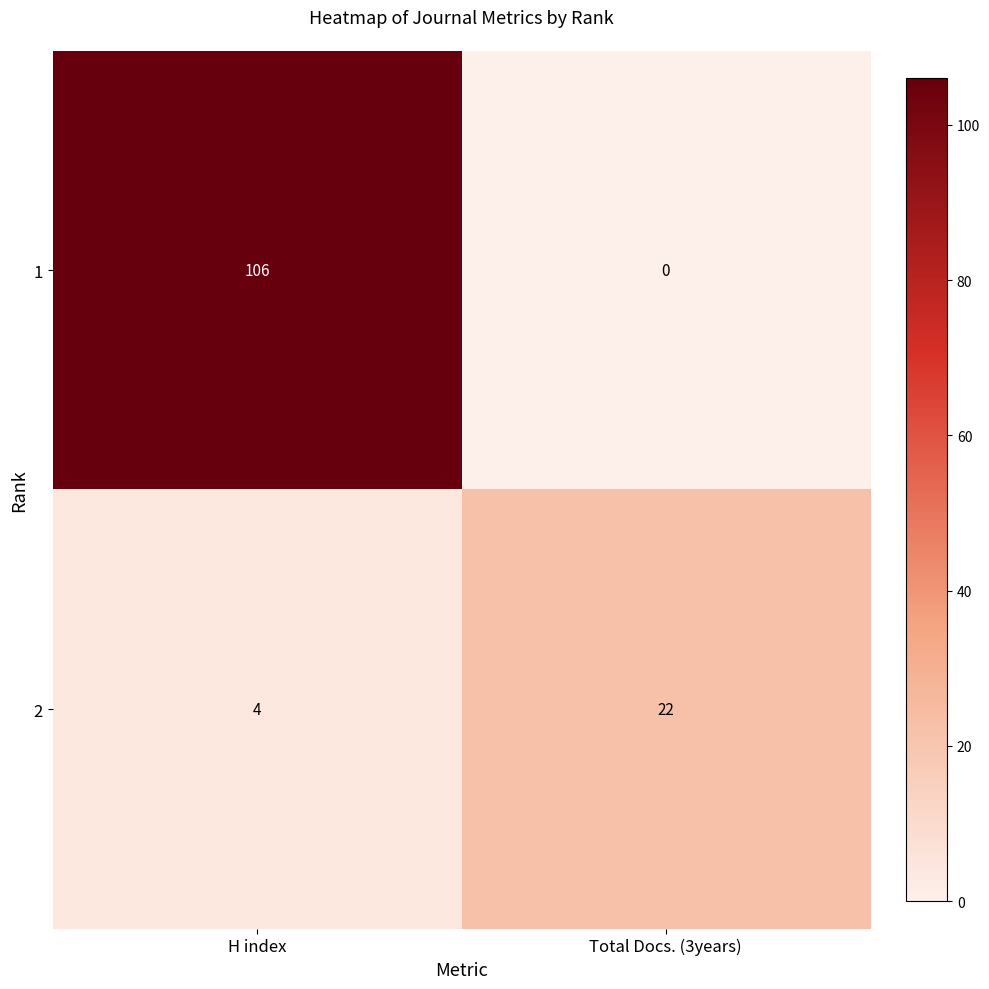

List the labels in order of 1 value, smallest first.

Total Docs. (3years), H index